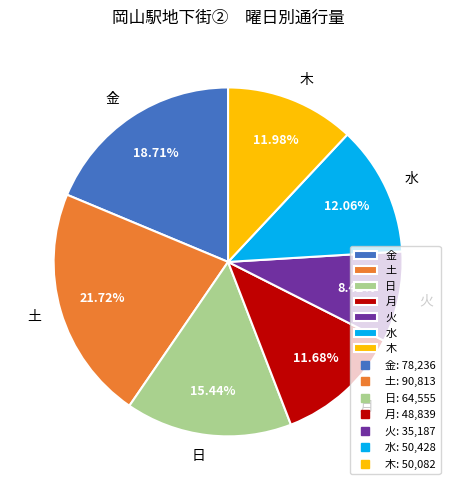

Which category has the smallest portion of the pie?

火